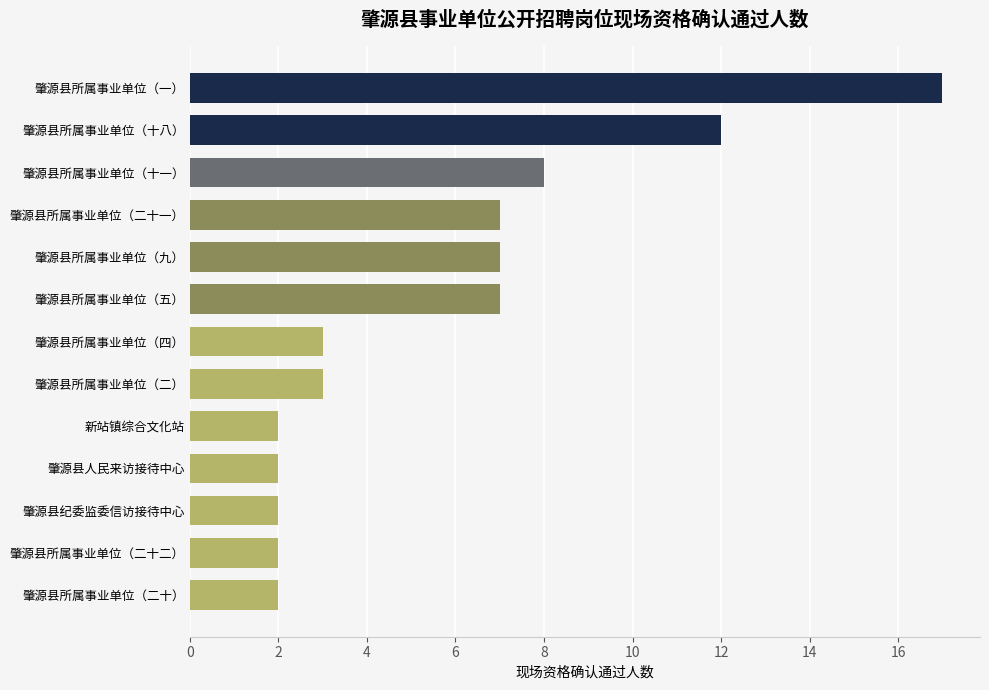

The chart shows a value of 3 at 肇源县所属事业单位（二十）. True or false?

False